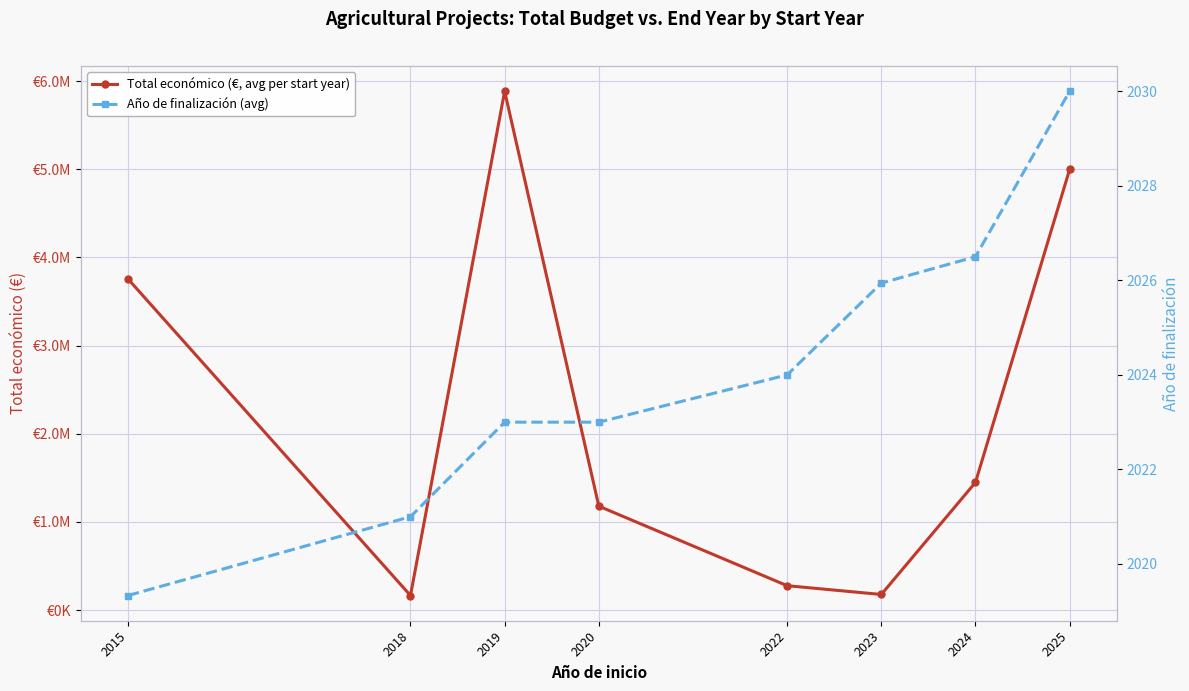

Which series changed the most between 2024 and 2025?

Total económico (€, avg per start year)